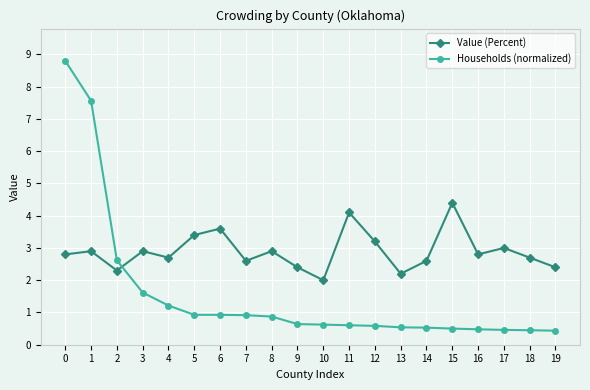

What are all the series names shown in the legend?

Value (Percent), Households (normalized)